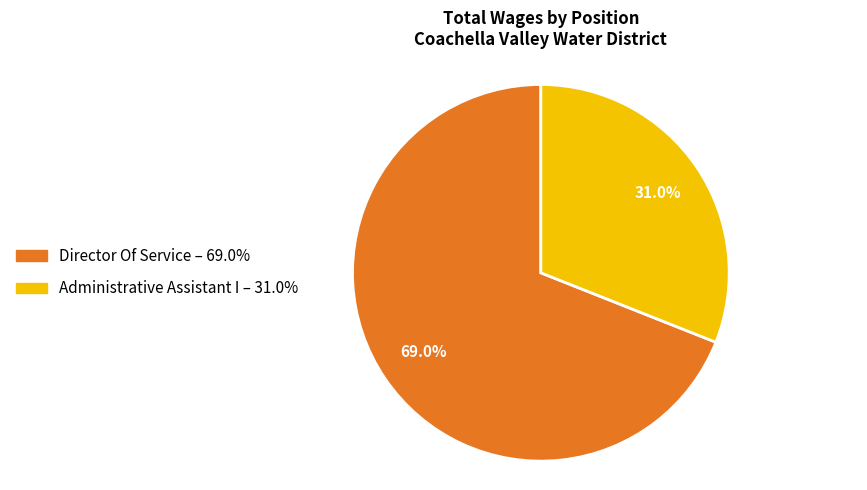

To the nearest percent, what portion does Director Of Service represent?

69%